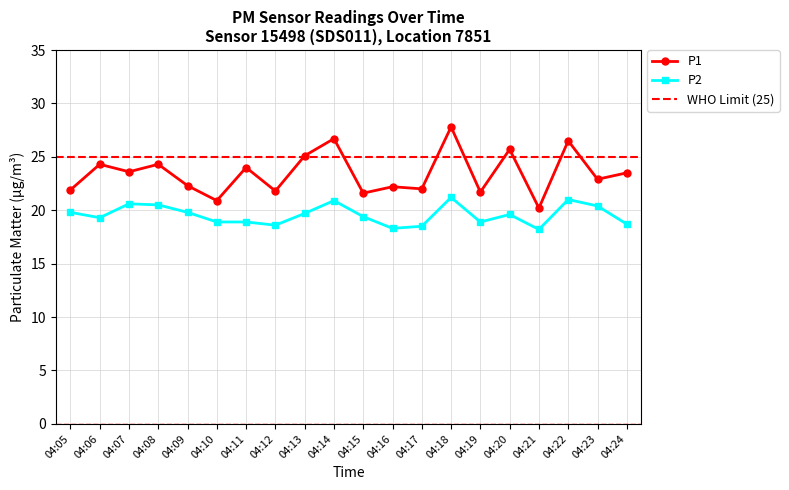

At which category does the chart reach its peak across all series?

04:18